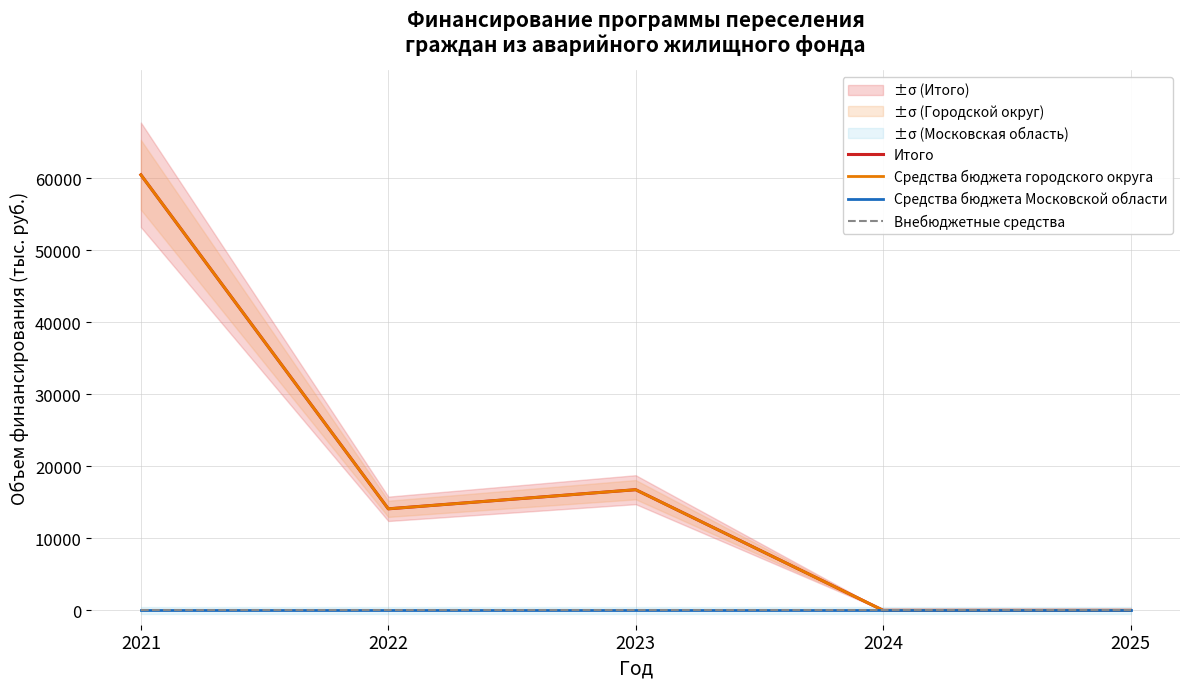

Which series has the largest total across all categories?

Итого